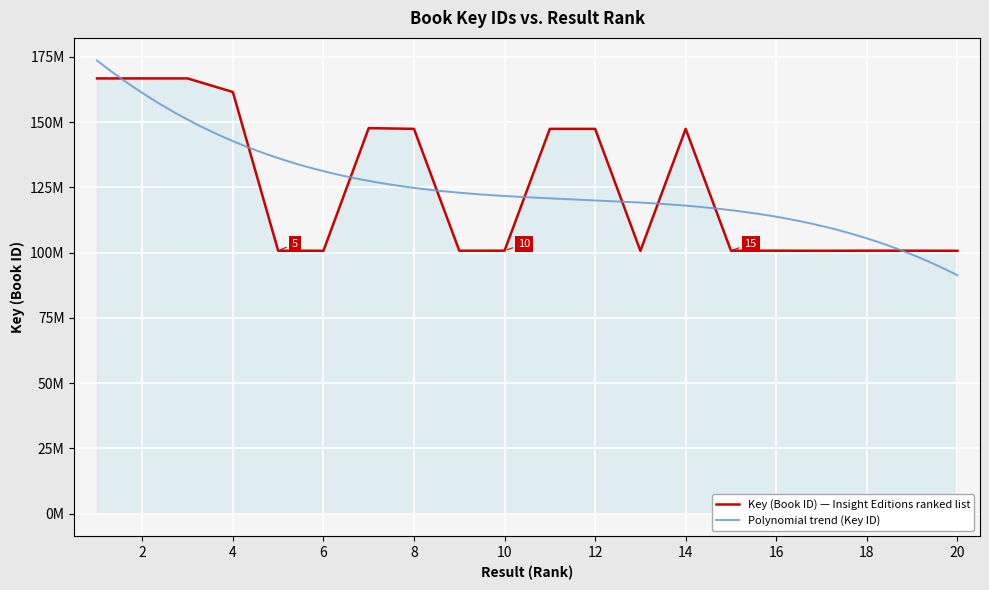

At which category does the chart reach its peak across all series?

1